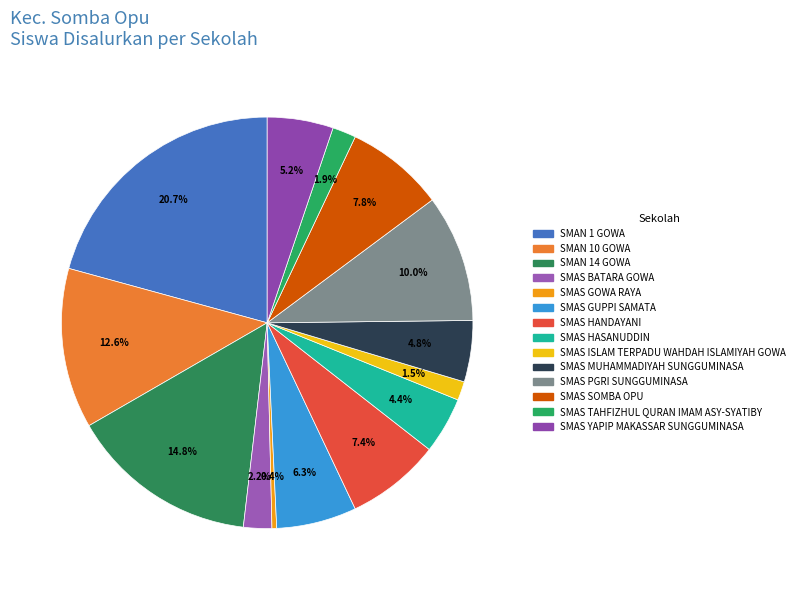

Count the number of slices in the pie.

14